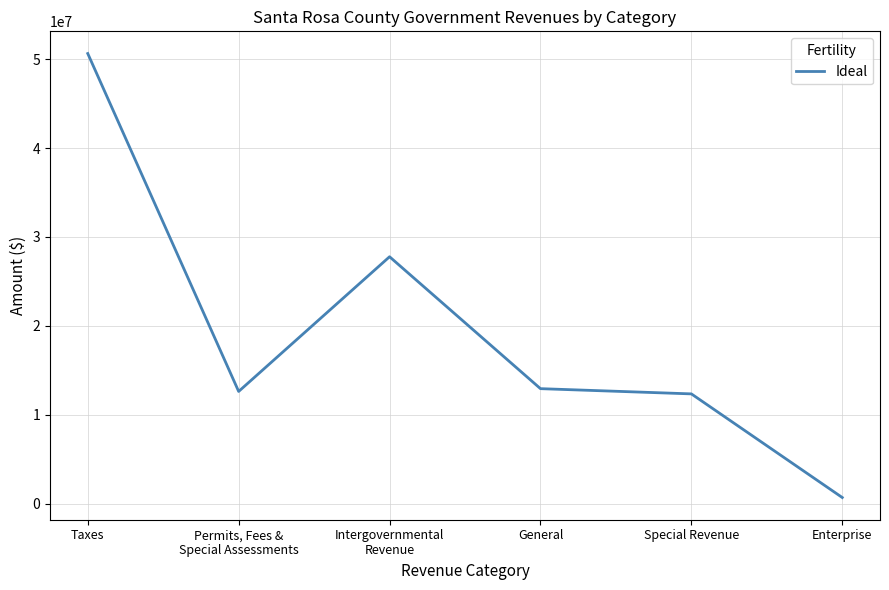

What position from the right is Intergovernmental
Revenue?

4